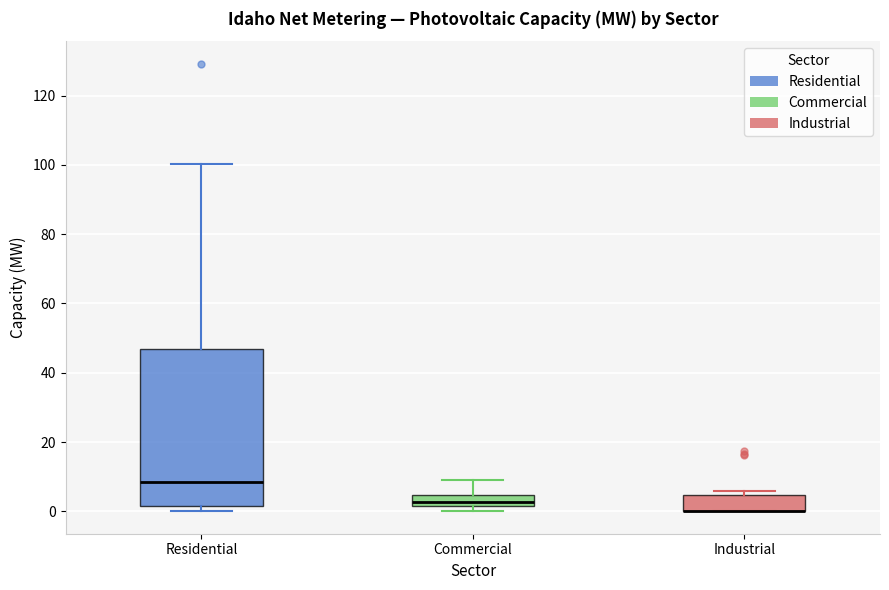

Comparing the boxes themselves (not the whiskers), which one is the tallest?

Residential